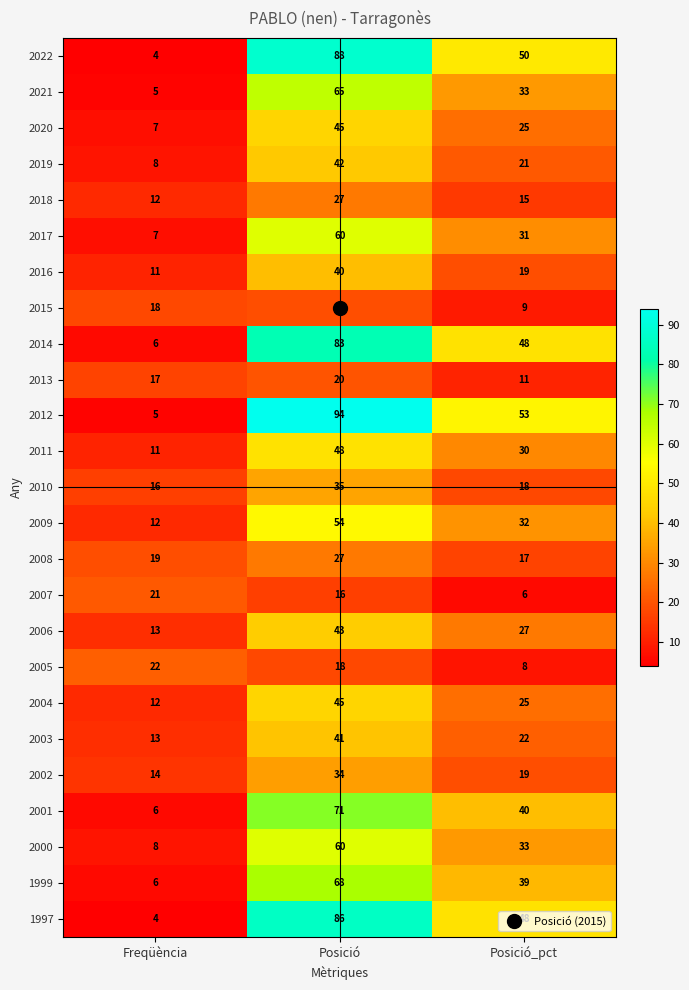

What is the total value across all series at Posició?

1229